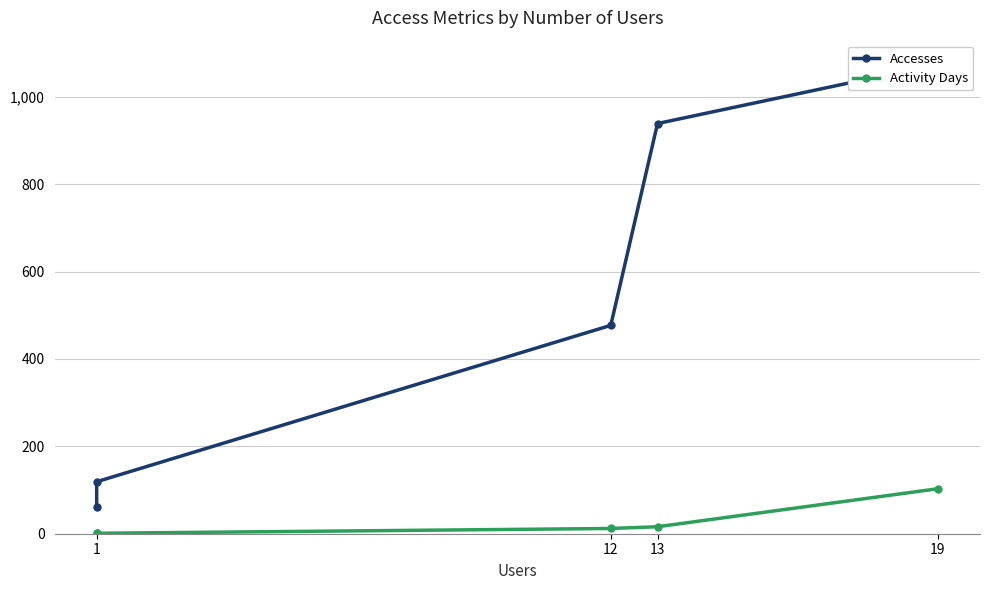

Is this an area chart (filled region under the line)?

No